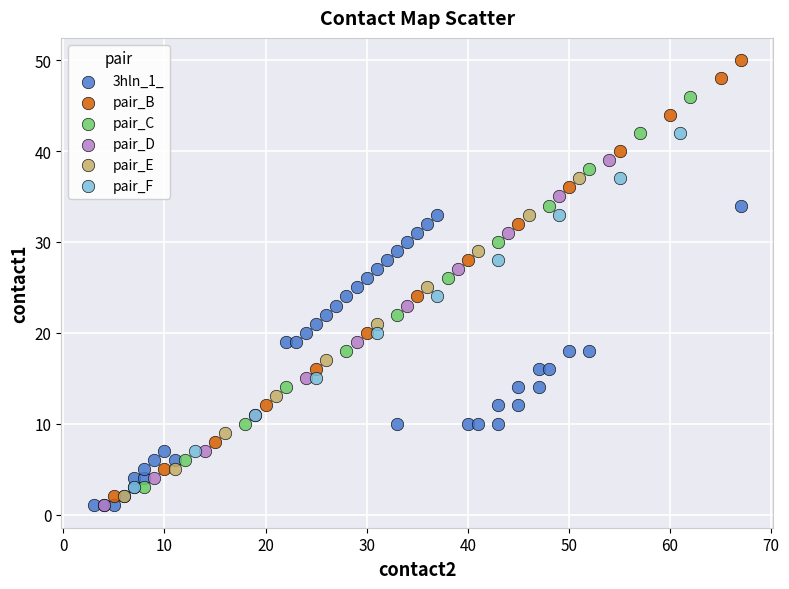

Which series has the widest spread of Y values?

pair_B